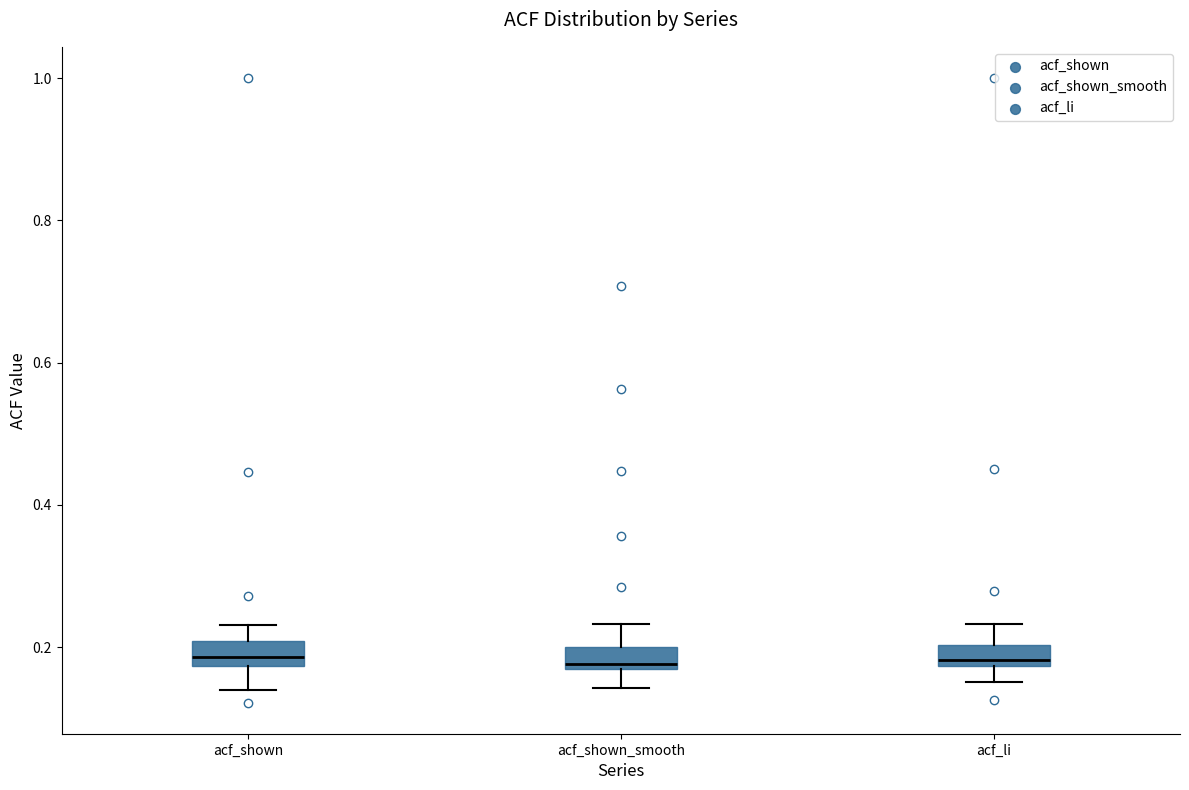

Where does the upper whisker of the box for acf_shown end on the y-axis? The values are not printed on the chart, so give them approximately, as read against the axis.

0.24